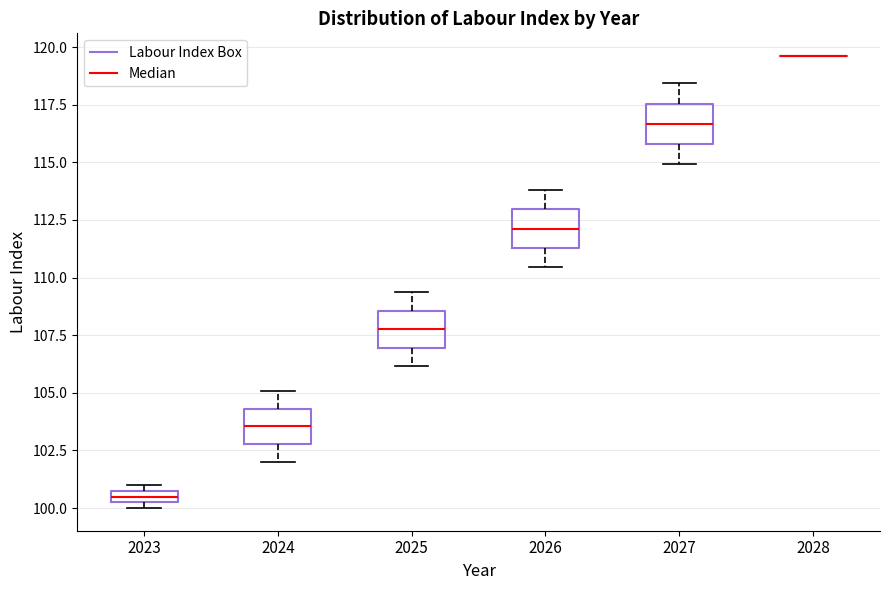

Where does the lower whisker of the box at x = 2025 end on the y-axis? The values are not printed on the chart, so give them approximately, as read against the axis.

106.0